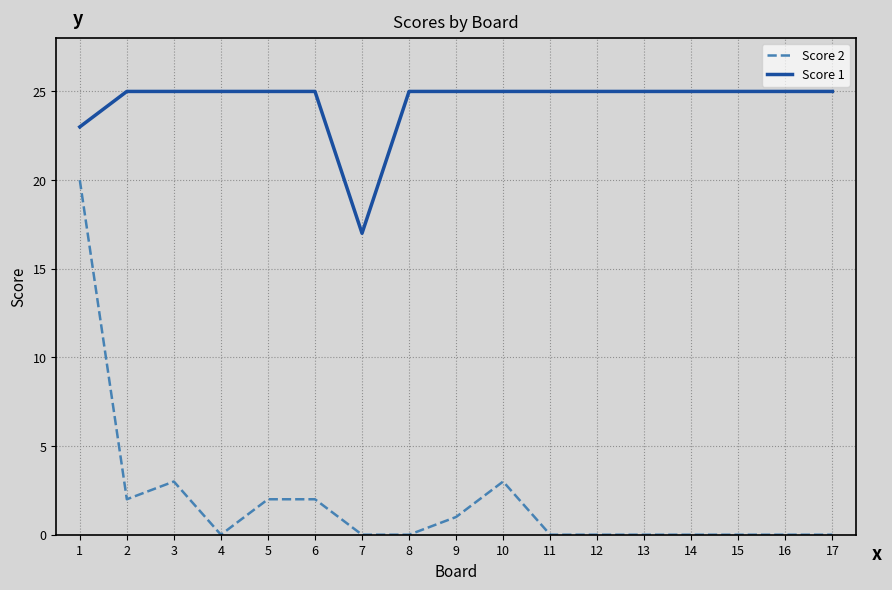

What is the total value across all series at 11?

25